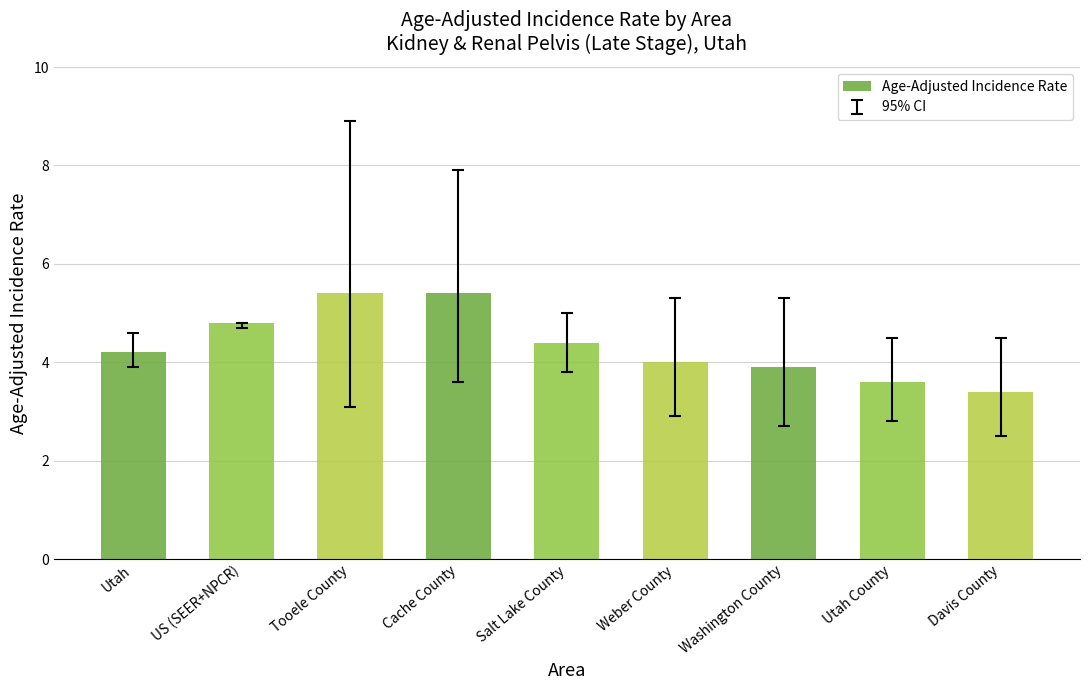

What is the average value?

4.3